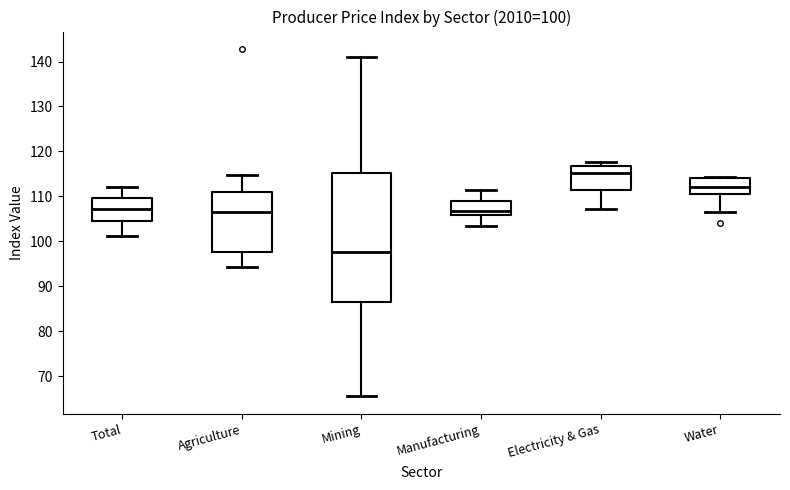

Comparing the boxes themselves (not the whiskers), which one is the tallest?

Mining